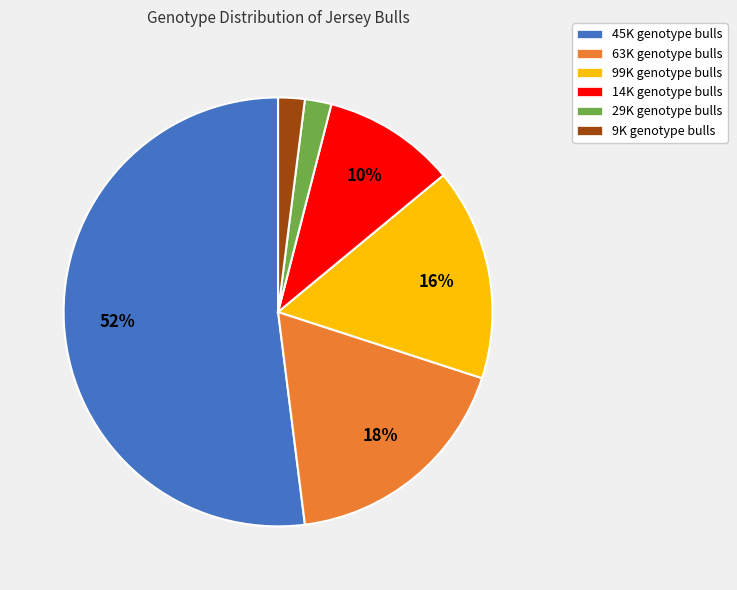

To the nearest percent, what is the average slice percentage?

17%